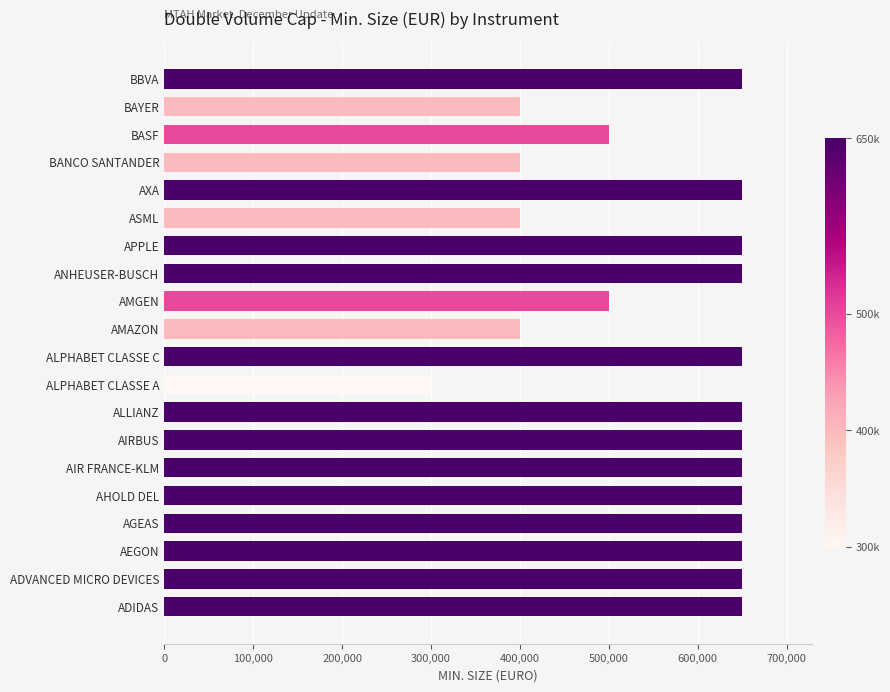

What is the average value?

567500